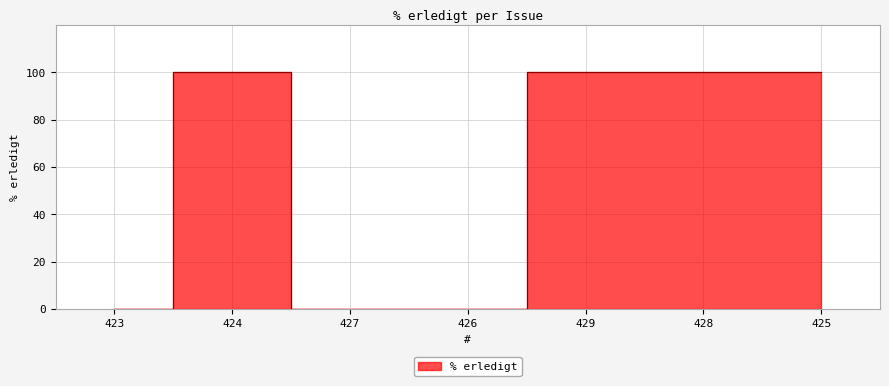

How many values are below 100?

3